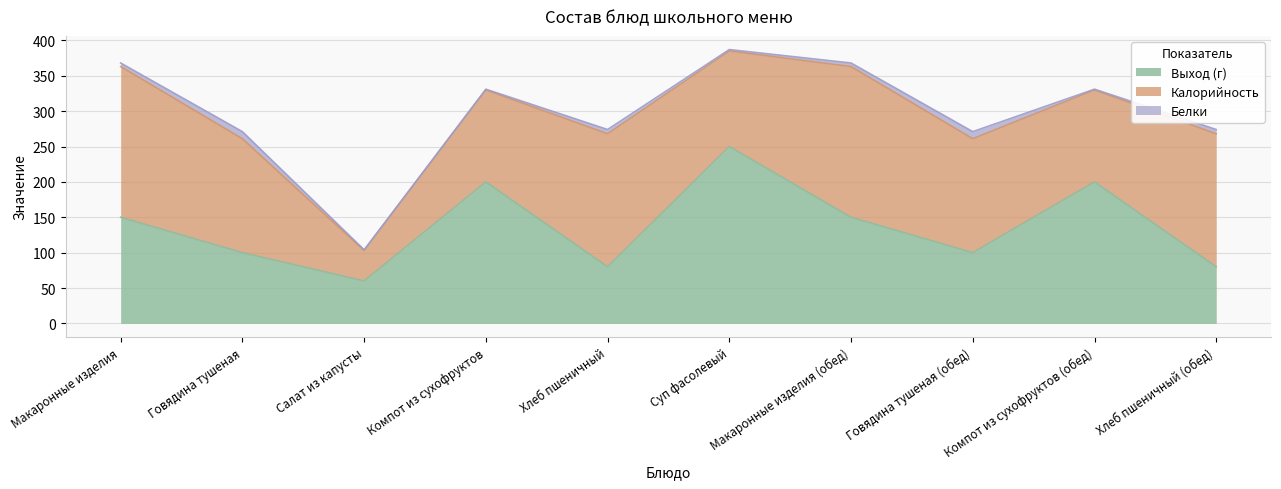

Where is the first local maximum for Белки?

Говядина тушеная